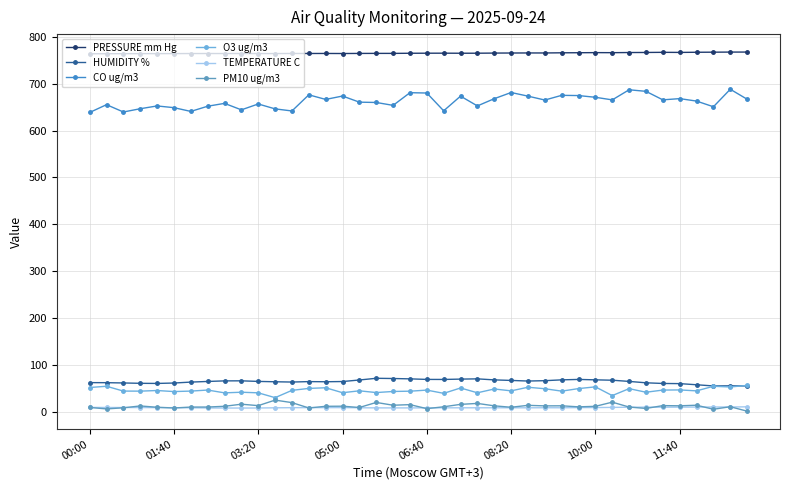

Which series has the largest total across all categories?

PRESSURE mm Hg